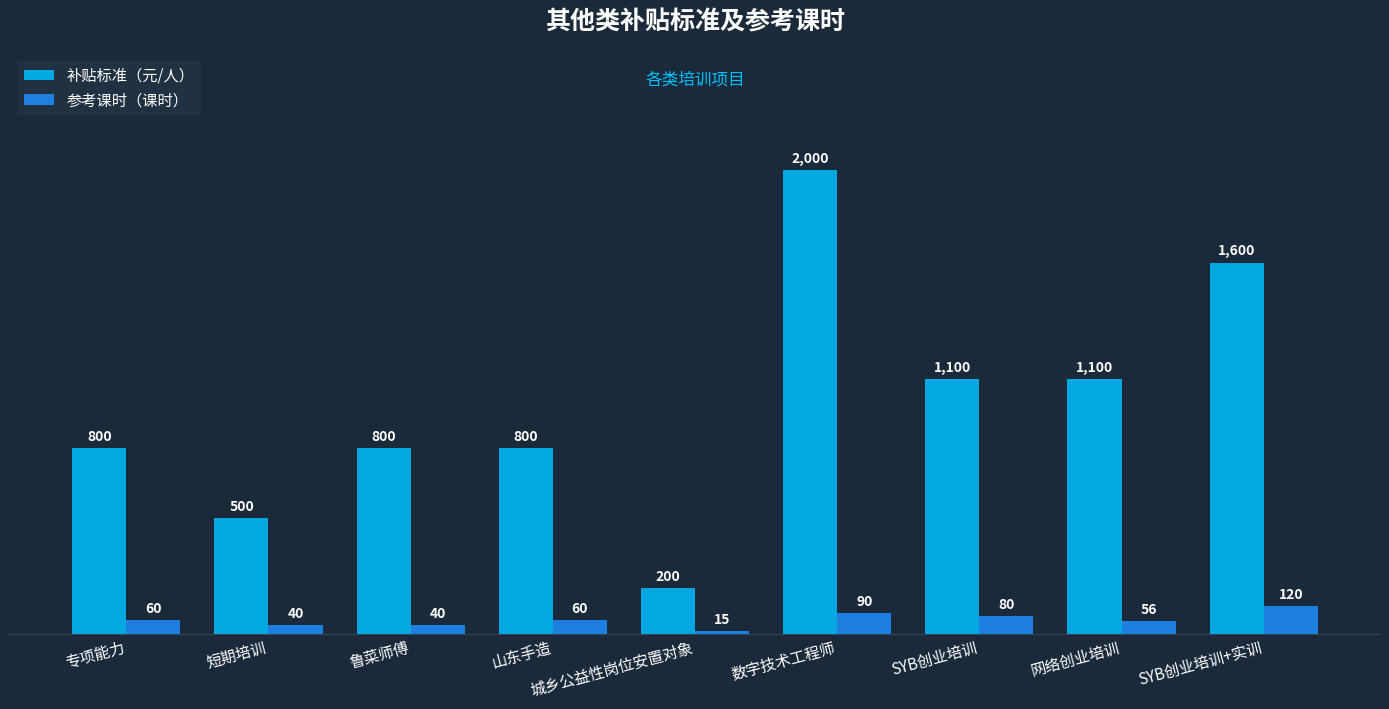

What is the difference between the highest and lowest values at 专项能力?

740